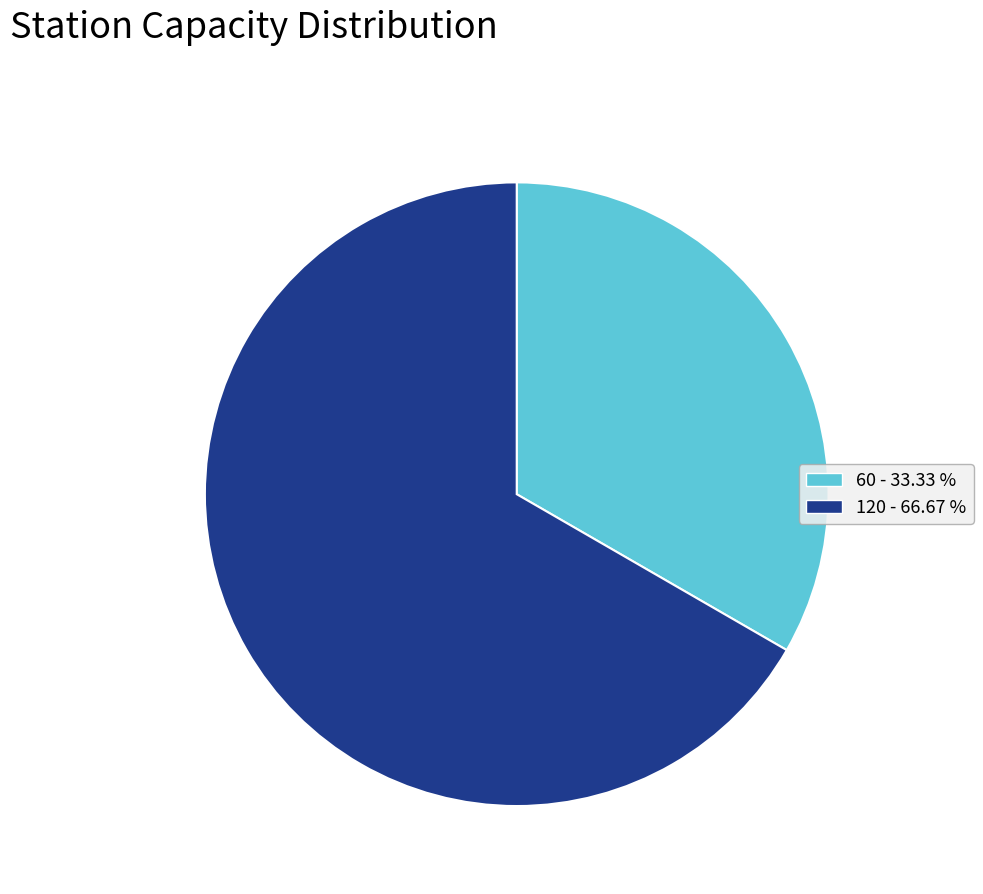

Count the number of slices in the pie.

2